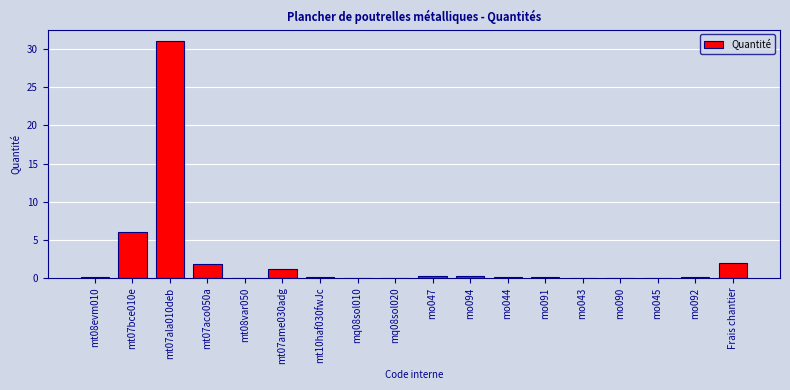

Which has a higher value, mo094 or mt07bce010e?

mt07bce010e